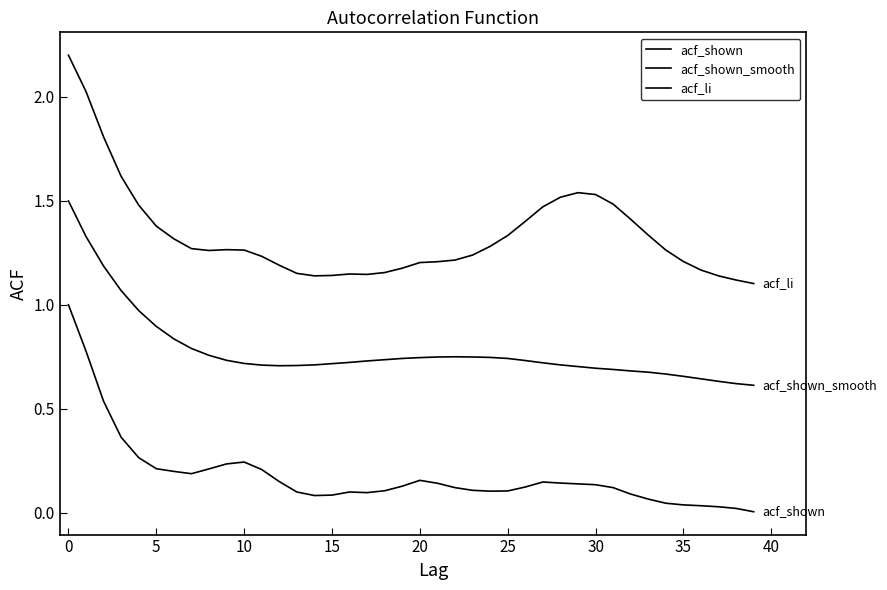

True or false: acf_shown and acf_li intersect in this chart.

False